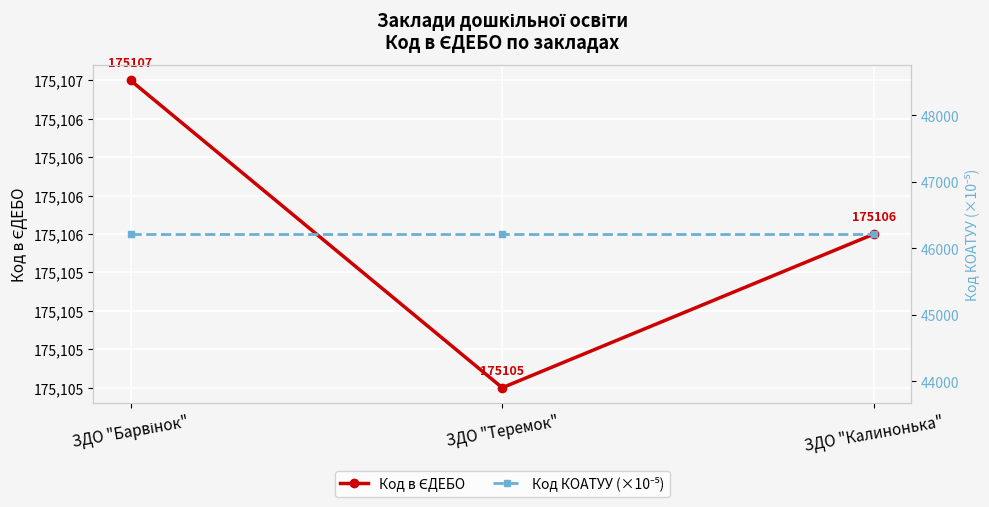

At which label does Код в ЄДЕБО reach its peak?

ЗДО "Барвінок"